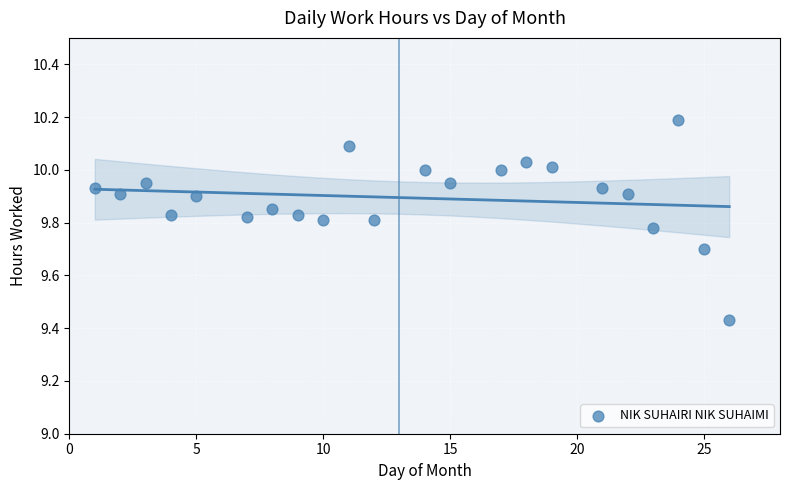

What is the range of X values (max minus min)?

25.0